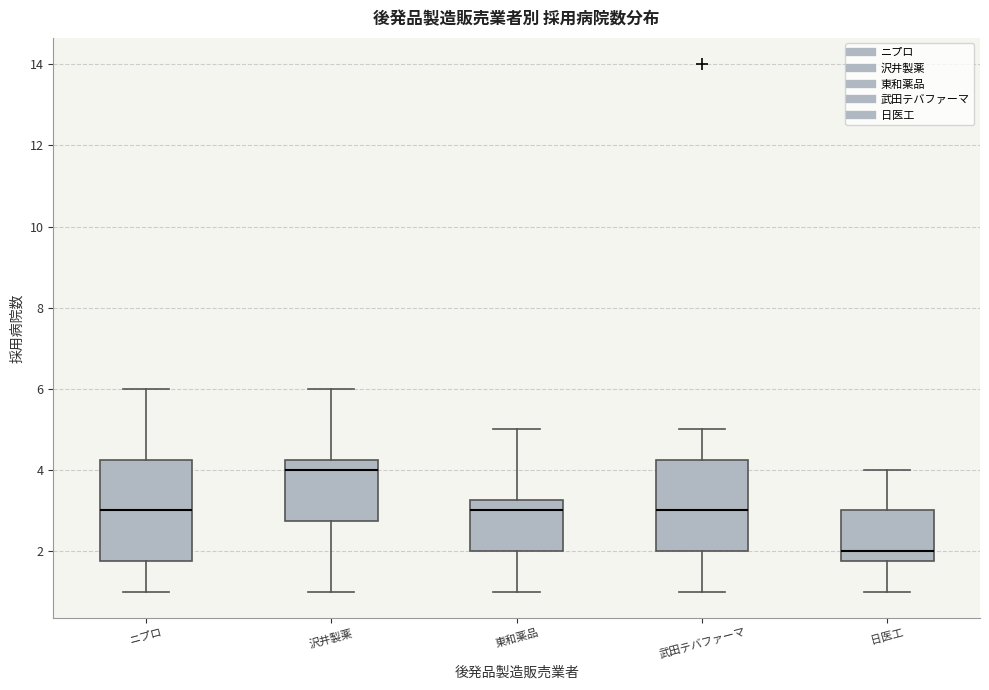

Which box is the tallest, from its lower edge to its upper edge?

ニプロ